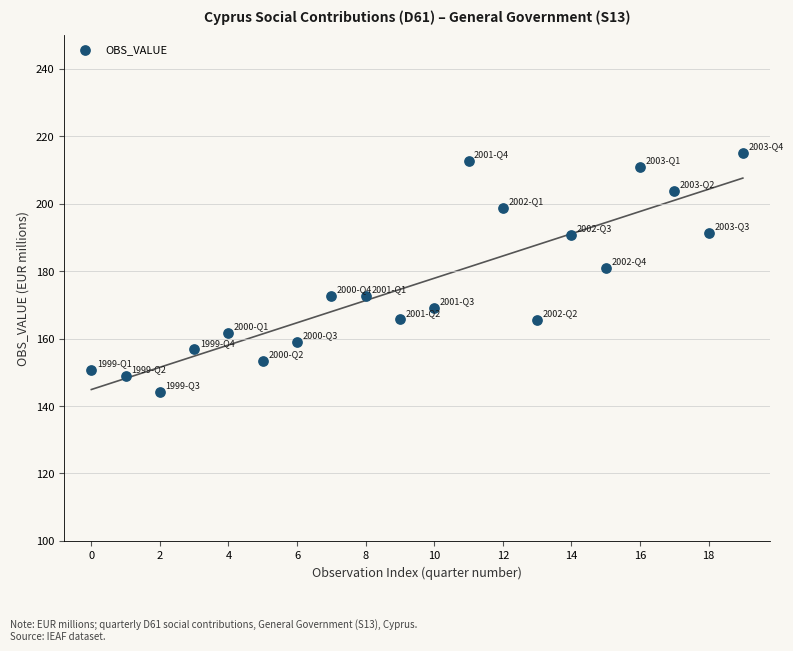

What Y value in the scatter plot is closest to 179?

180.9